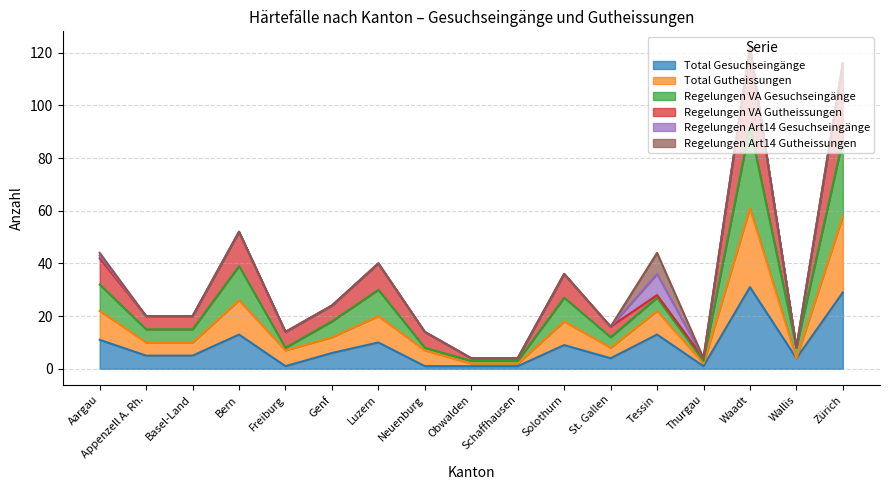

What is the label of the 2nd point from the left?

Appenzell A. Rh.